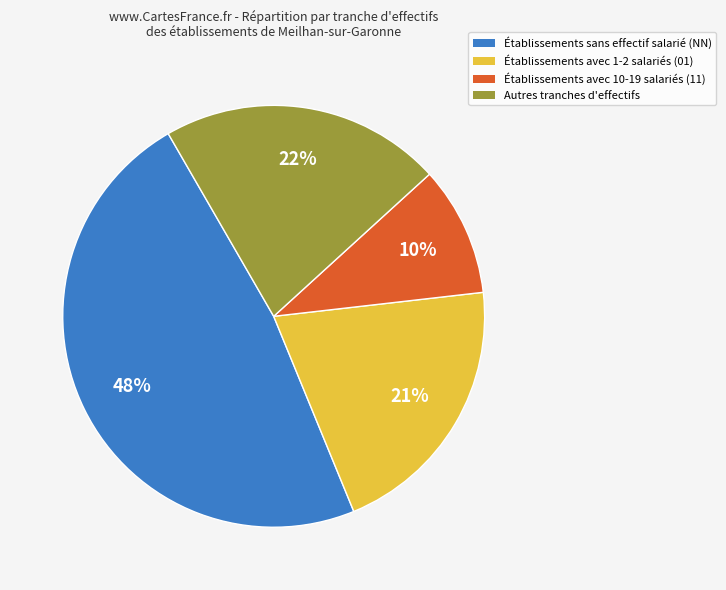

Does any single category account for the majority?

No